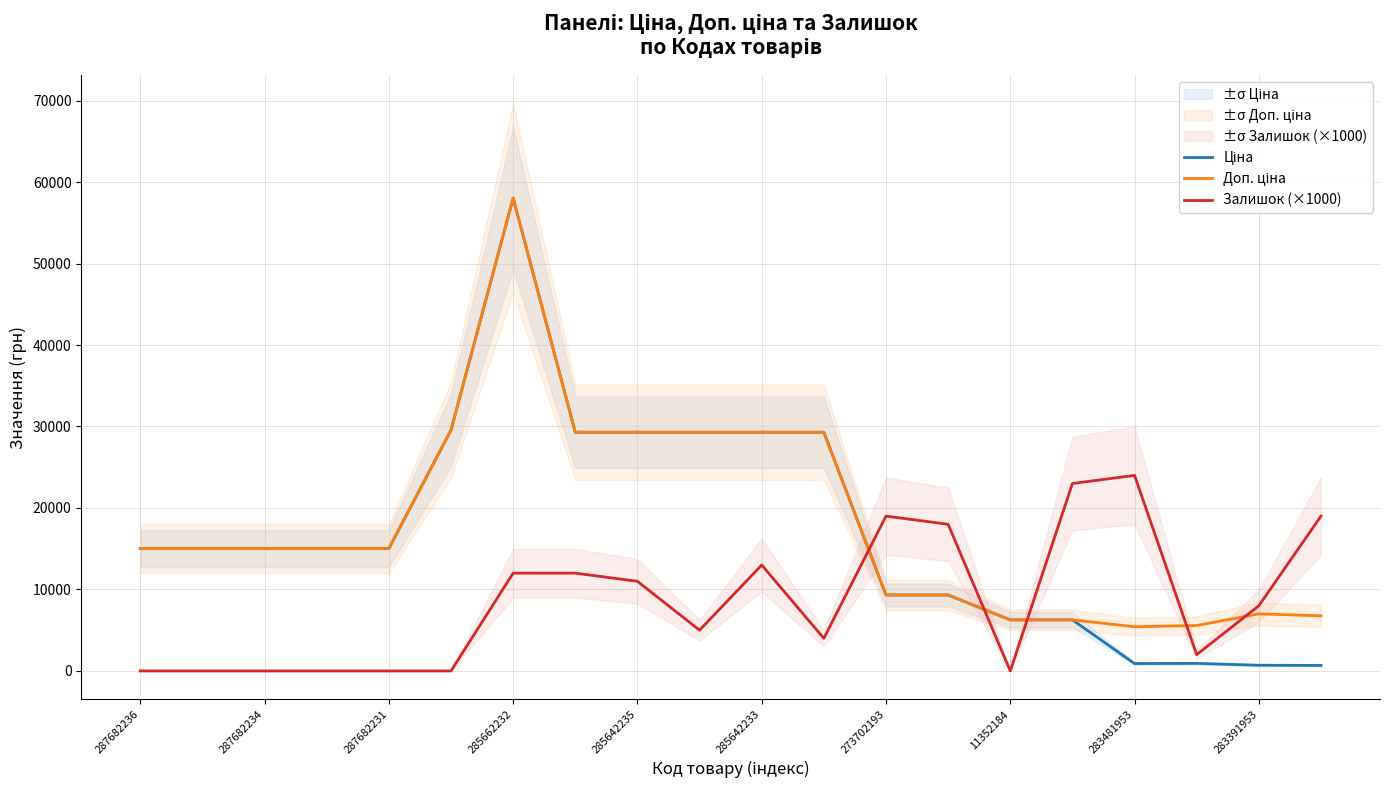

Is it true that Залишок (×1000) equals 0.0 at 287682236?

True